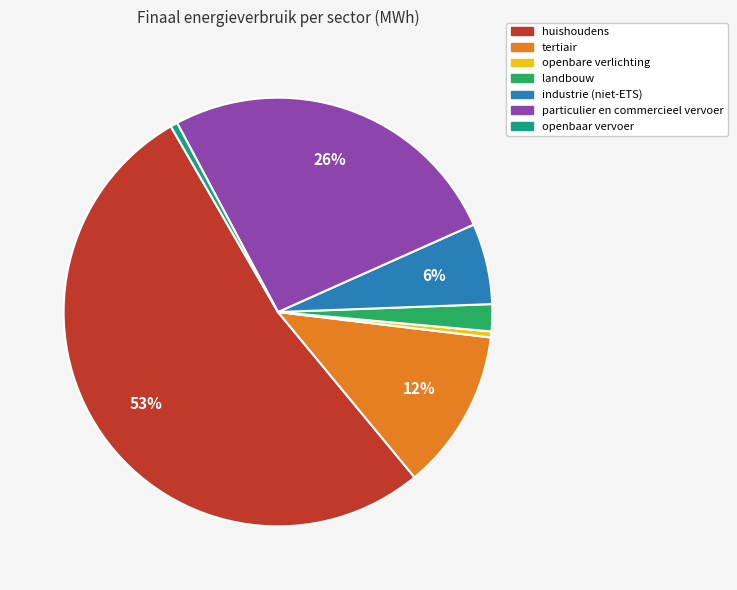

Between tertiair and openbare verlichting, which is larger?

tertiair